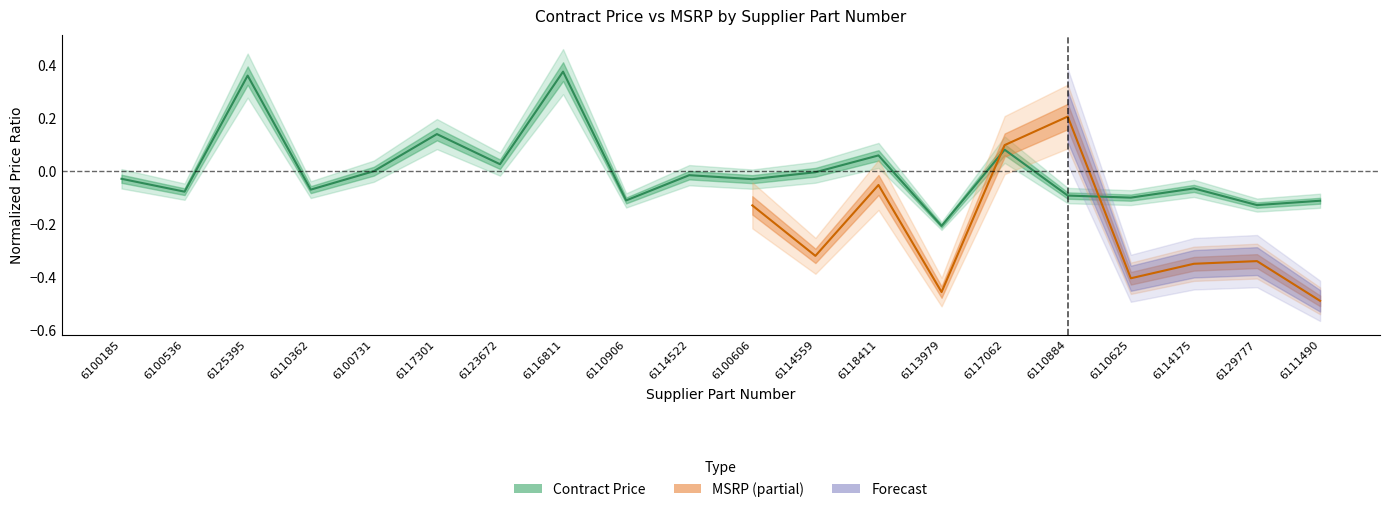

What position from the right is 6113979?

7